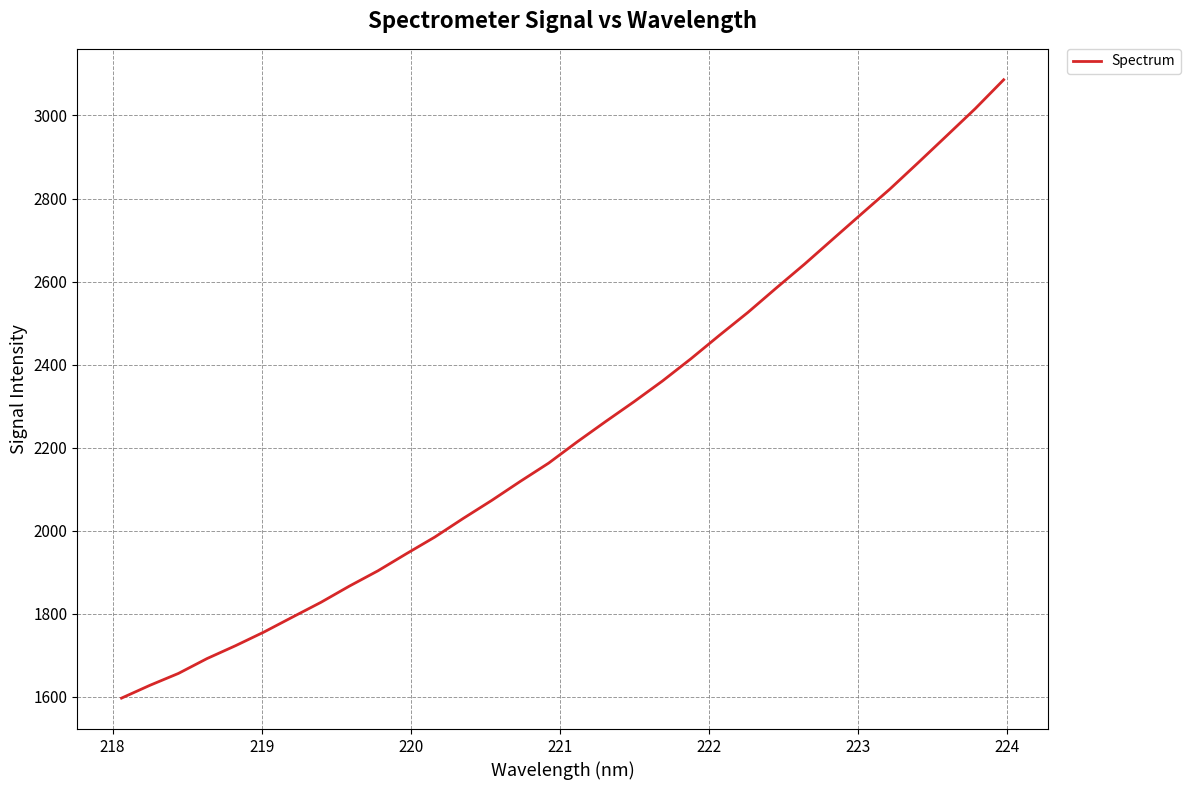

How many series are shown in this chart?

1